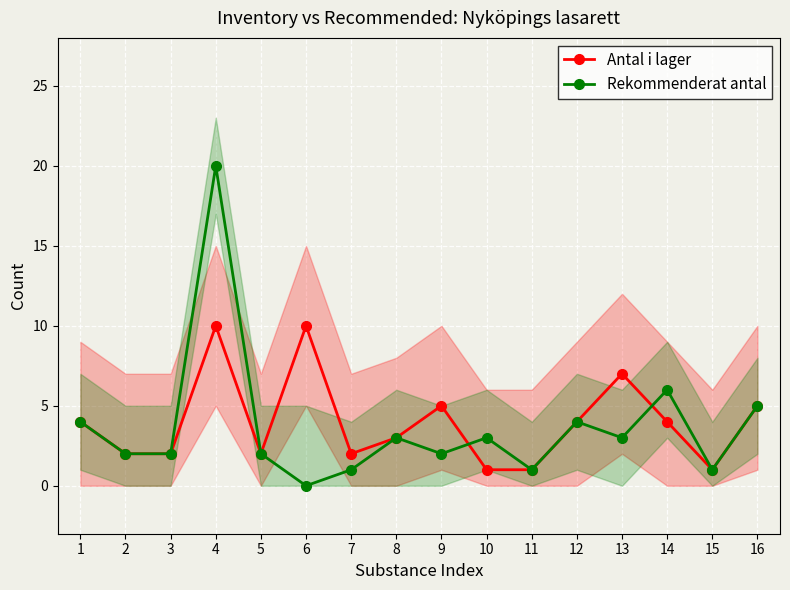

What is the sum of the Rekommenderat antal values at 5 and 13?

5